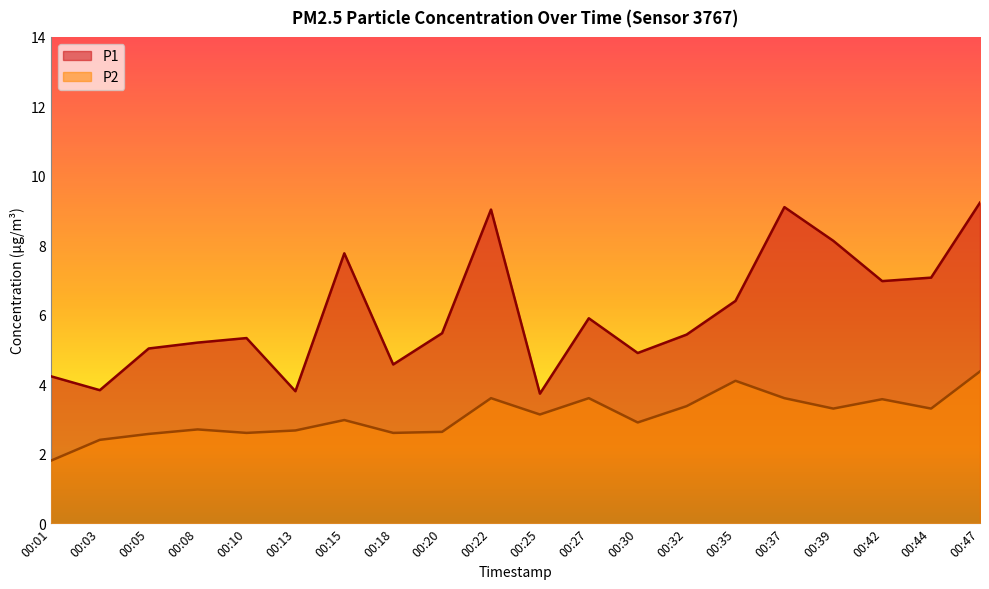

Where is the first local maximum for P2?

00:08